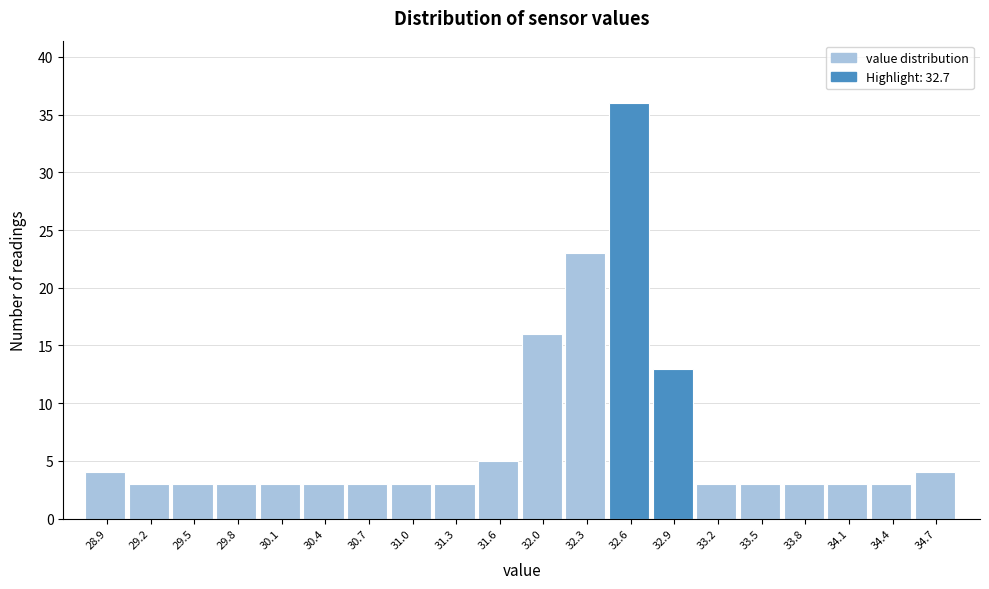

Reading left to right, transcribe this chart: for each bar, give the range it covers on the x-axis and its height. Neither the bar edges nor the heights are printed on the chart, so give them approximately, as read against the axes.

28.70 to 29.01: 4
29.01 to 29.32: 3
29.32 to 29.63: 3
29.63 to 29.94: 3
29.94 to 30.25: 3
30.25 to 30.56: 3
30.56 to 30.87: 3
30.87 to 31.18: 3
31.18 to 31.49: 3
31.49 to 31.80: 5
31.80 to 32.11: 16
32.11 to 32.42: 23
32.42 to 32.73: 36
32.73 to 33.04: 13
33.04 to 33.35: 3
33.35 to 33.66: 3
33.66 to 33.97: 3
33.97 to 34.28: 3
34.28 to 34.59: 3
34.59 to 34.90: 4